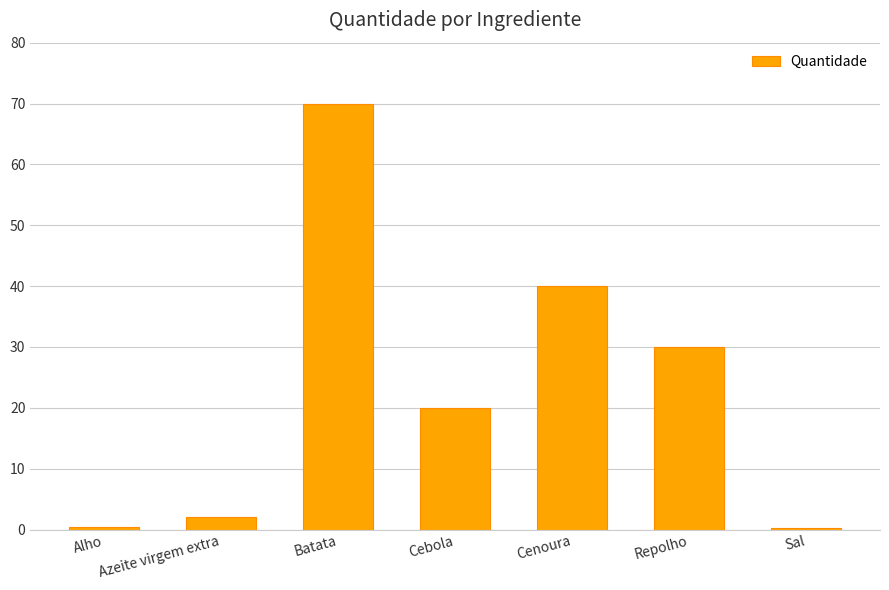

Read the value at Cebola.

20.0